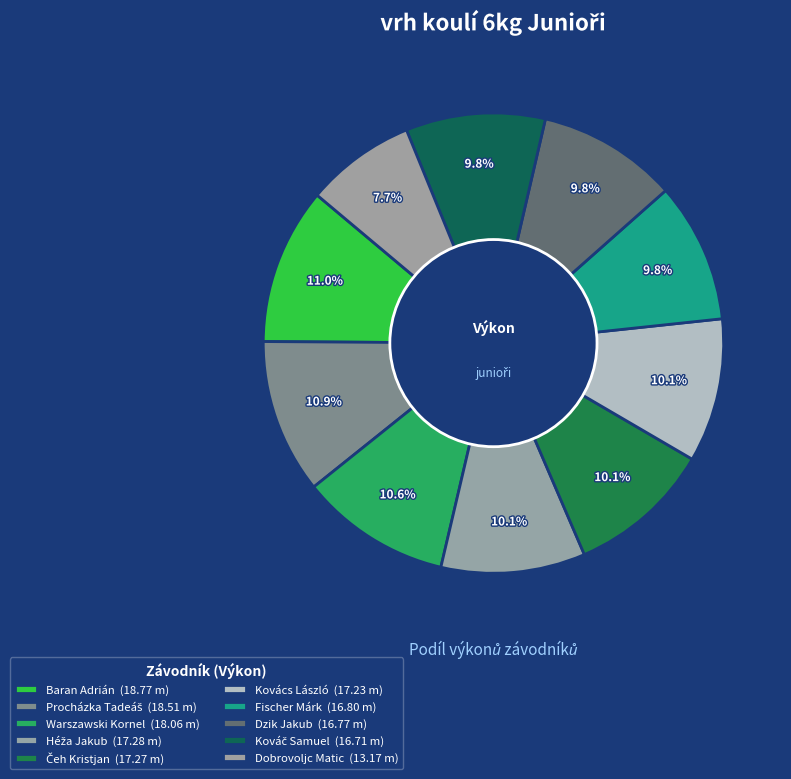

How many slices are in this pie chart?

10